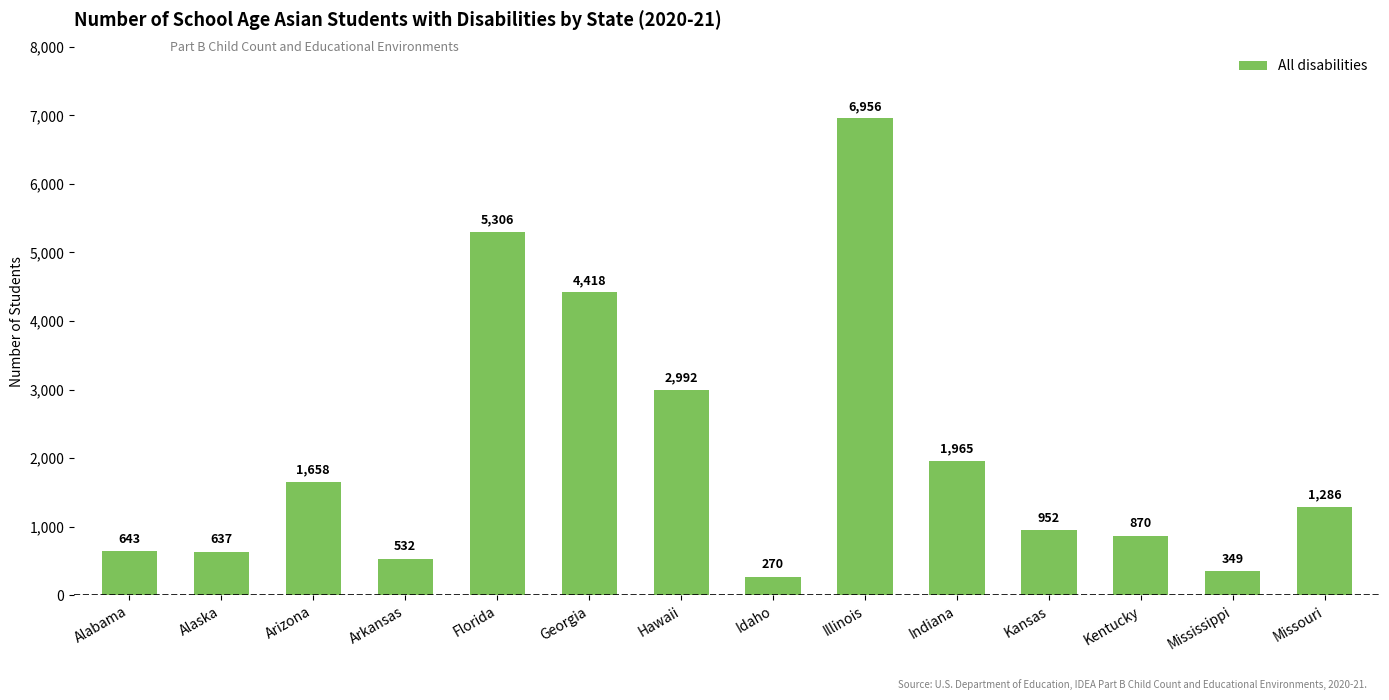

List the labels in order of value, largest first.

Illinois, Florida, Georgia, Hawaii, Indiana, Arizona, Missouri, Kansas, Kentucky, Alabama, Alaska, Arkansas, Mississippi, Idaho